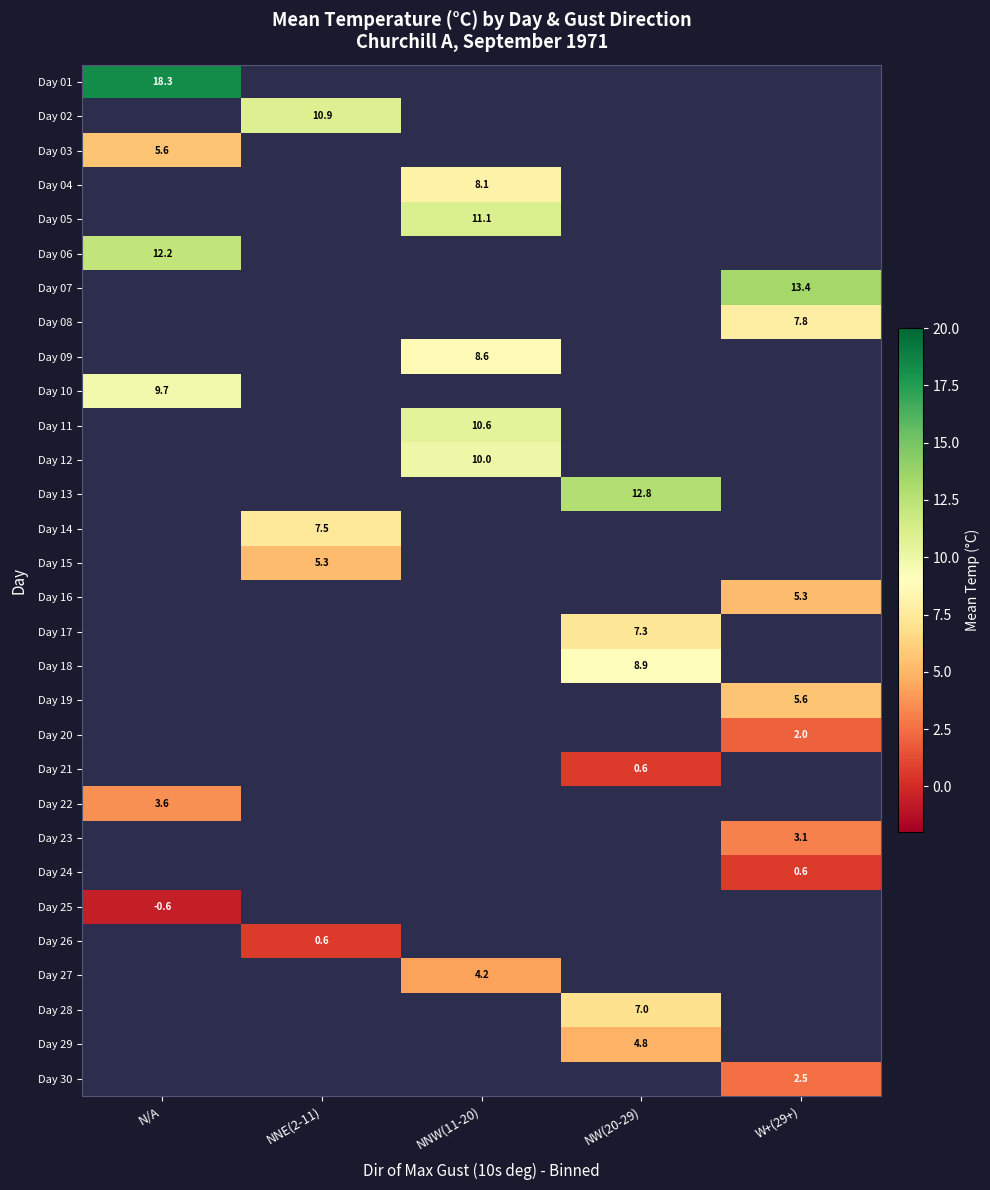

Which category has the lowest value across all series?

N/A